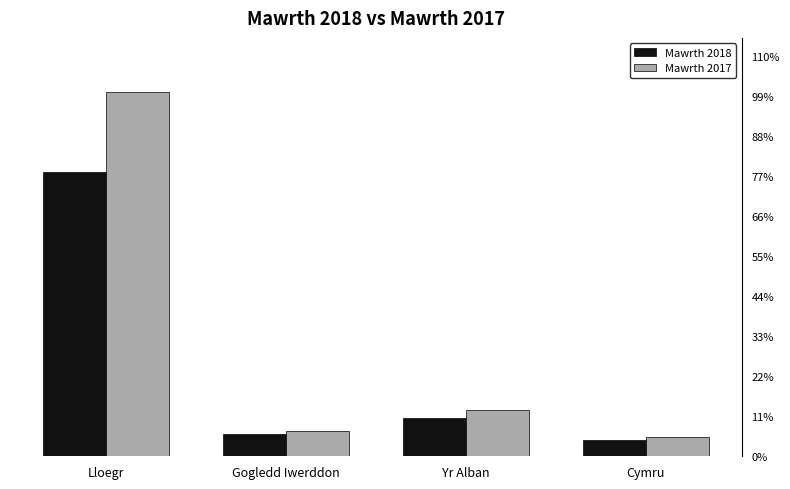

What is the difference between the Mawrth 2018 values at Lloegr and Cymru?

54835